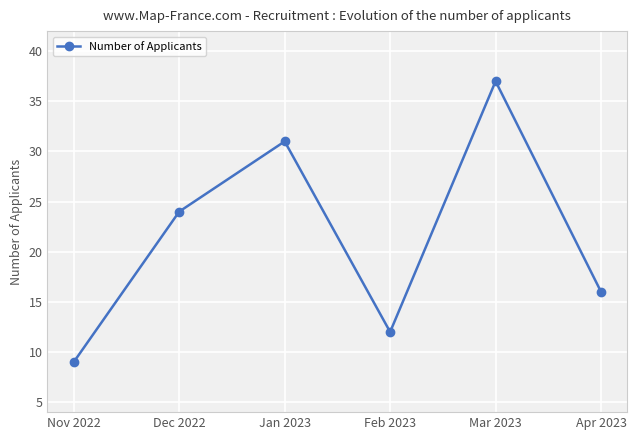

How many interior local valleys (lower than both neighbors) does the data have?

1